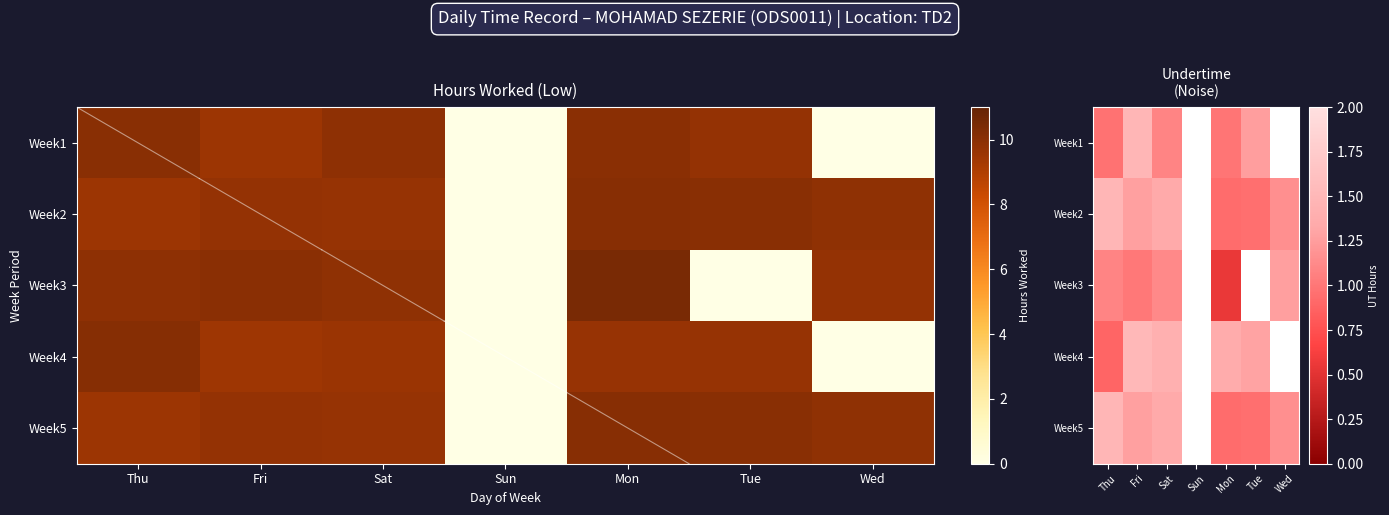

At which category does the chart reach its minimum across all series?

Mon